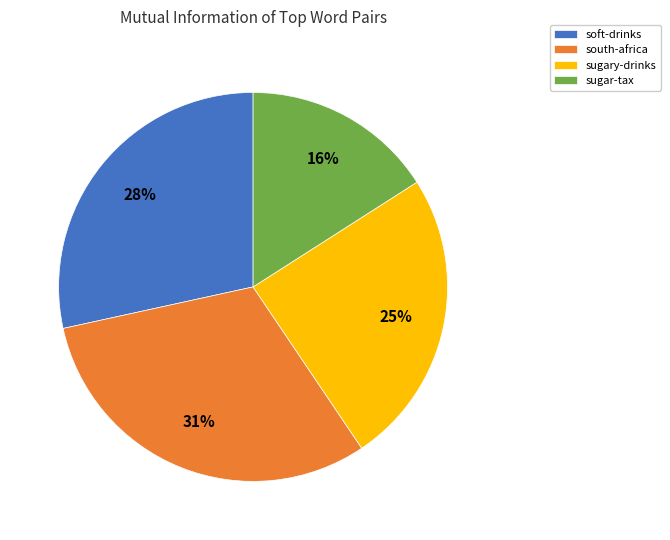

Approximately how many times larger is the value at south-africa compared to sugar-tax?

1.9